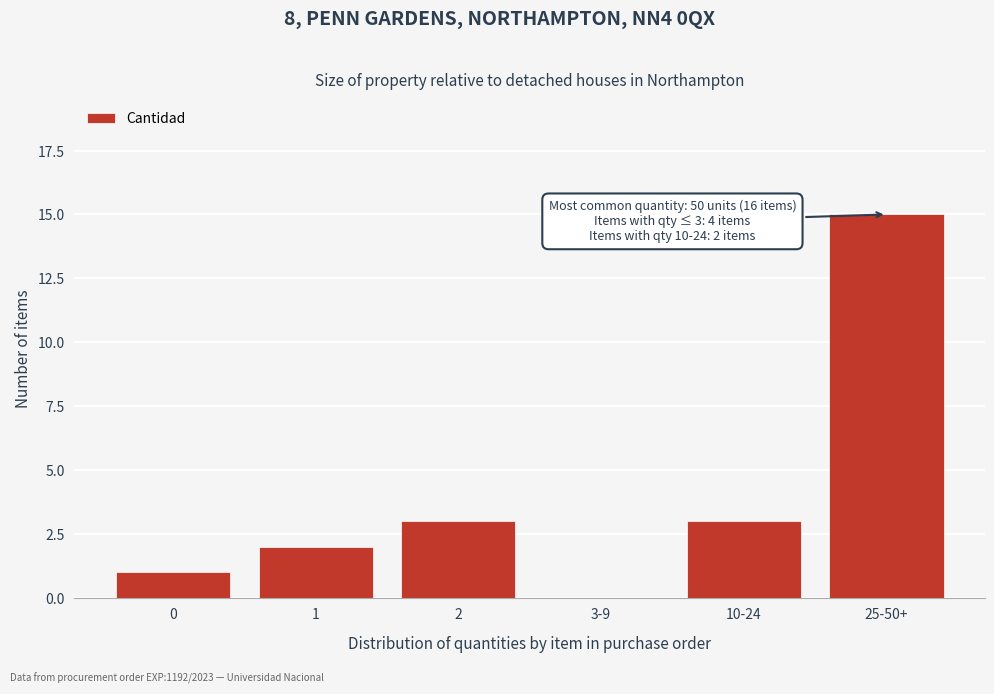

Reading left to right, extract all data points from this chart.

0=1	1=2	2=3	3-9=0	10-24=3	25-50+=15